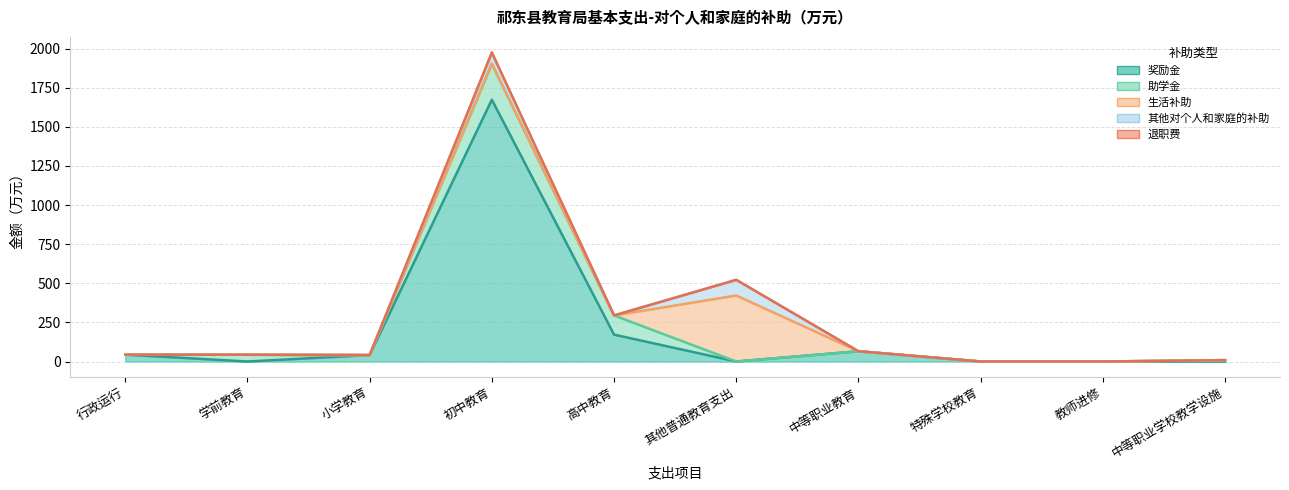

What is the sum of all 生活补助 values?

421.9